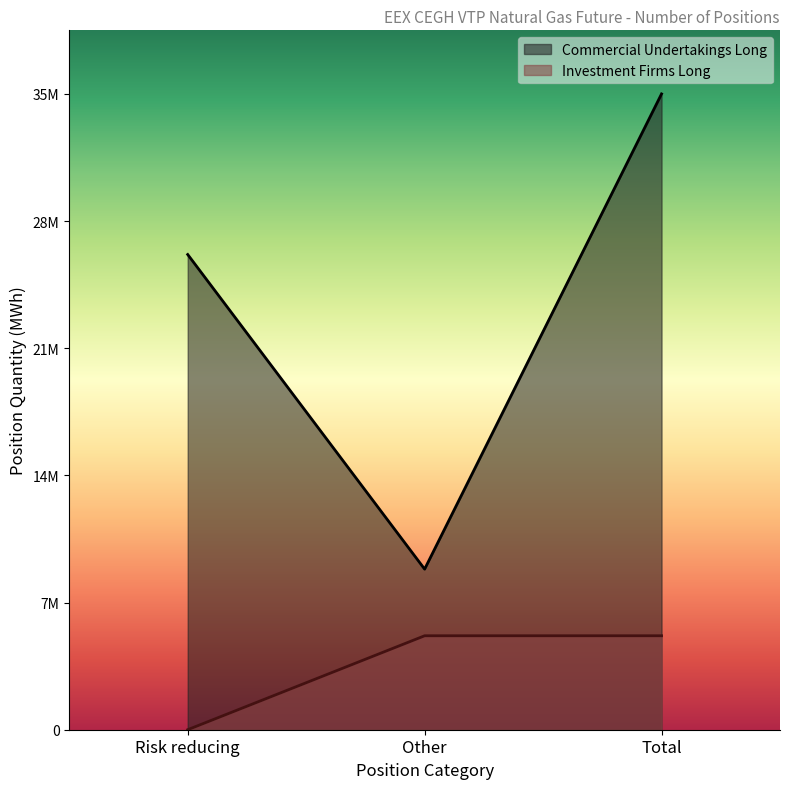

At which category is the sum across all series the highest?

Total